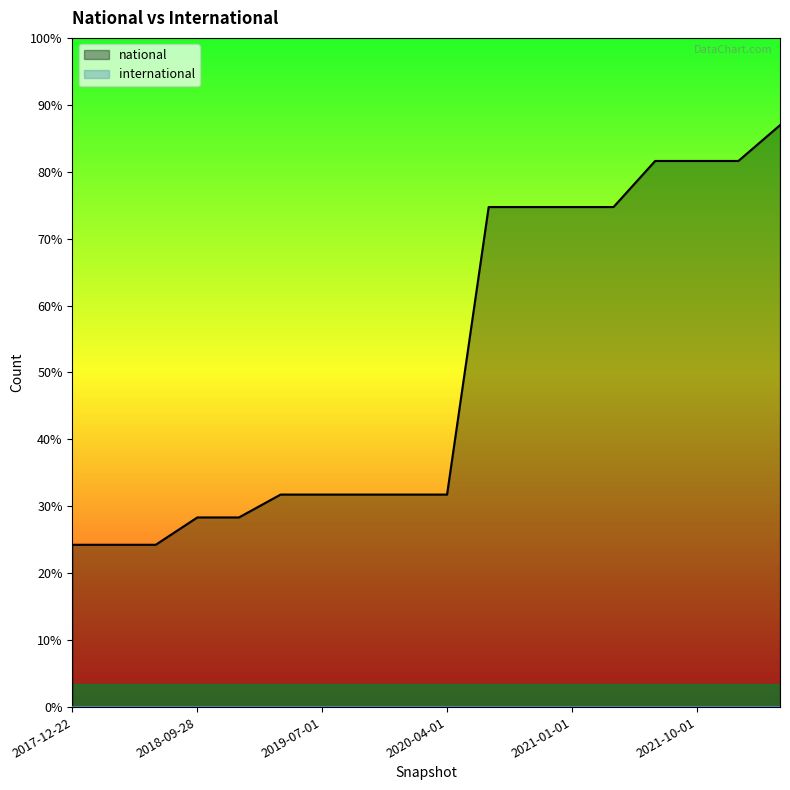

Reading left to right, list all the values displayed in this chart.

2903	2903	2903	3392	3392	3801	3801	3801	3801	3801	8944	8944	8944	8944	9768	9768	9768	10408